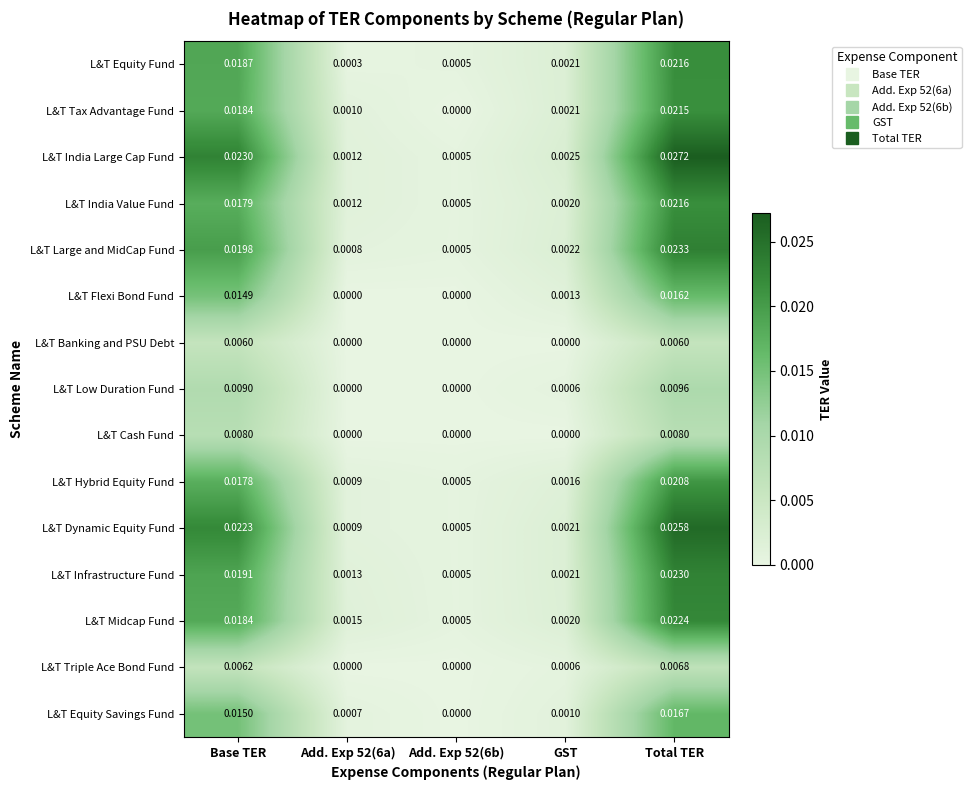

Which label corresponds to the largest value in the chart?

Total TER